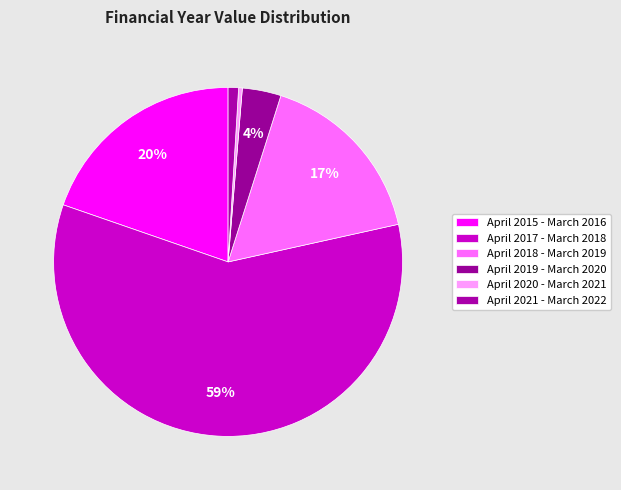

What is the largest slice in the pie chart?

April 2017 - March 2018